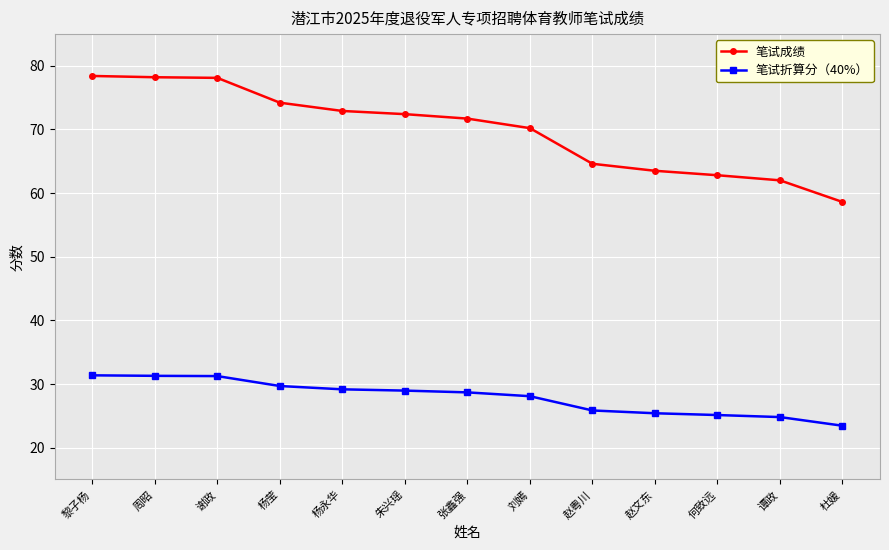

What is the value of the 笔试折算分（40%） point at the 9th from the left?

25.8